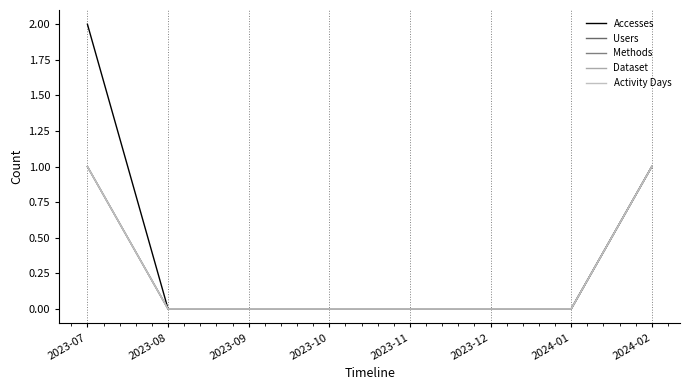

Is it true that Users equals -1 at 2023-08?

False